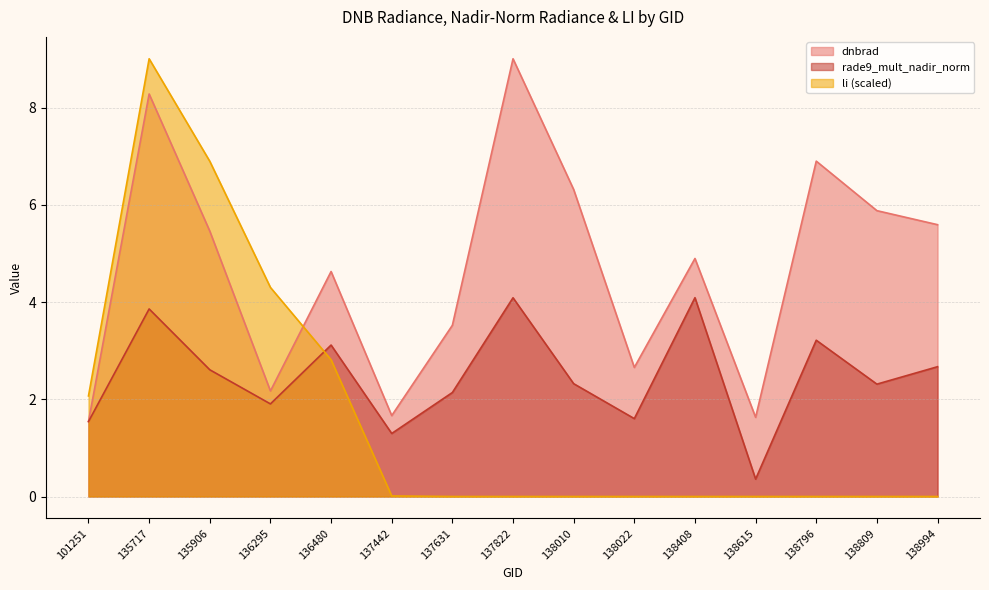

Which series has the largest total across all categories?

dnbrad